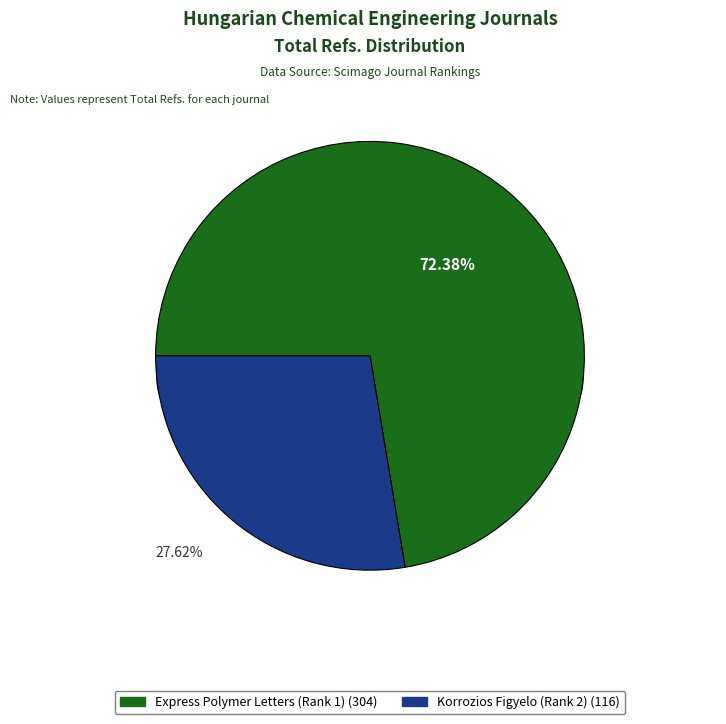

Is it true that Korrozios Figyelo (Rank 2) is 34% of the pie?

False